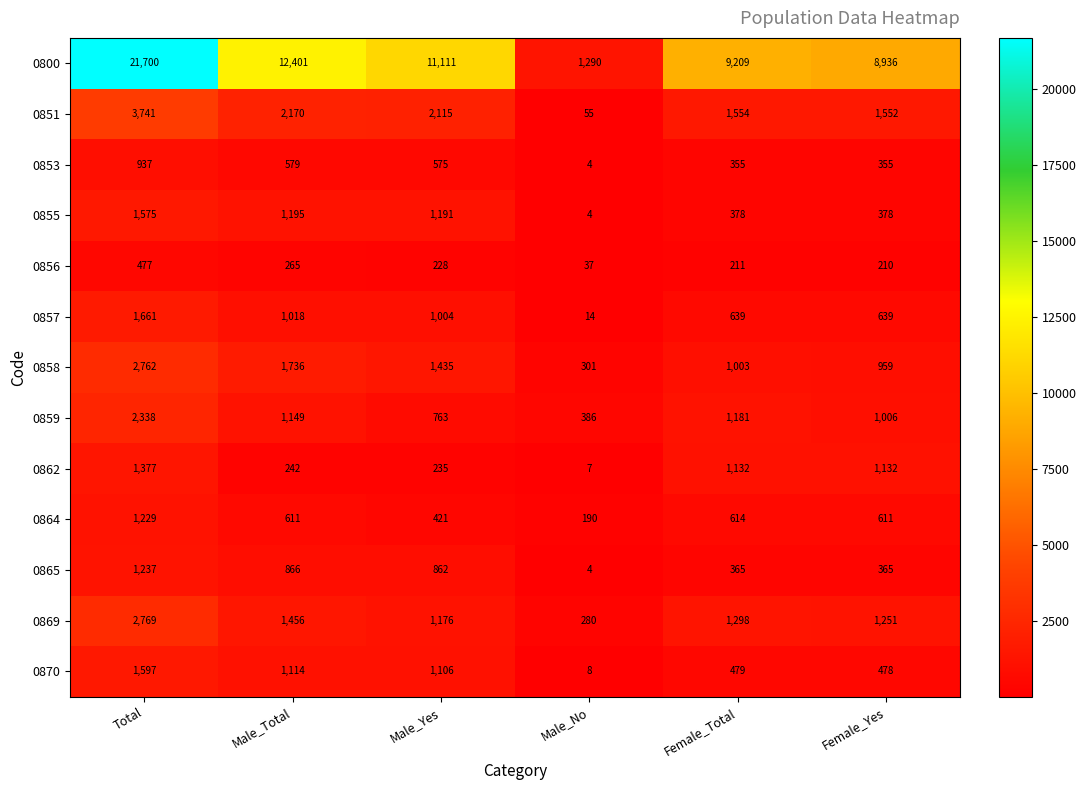

Which series has the widest spread of values?

0800